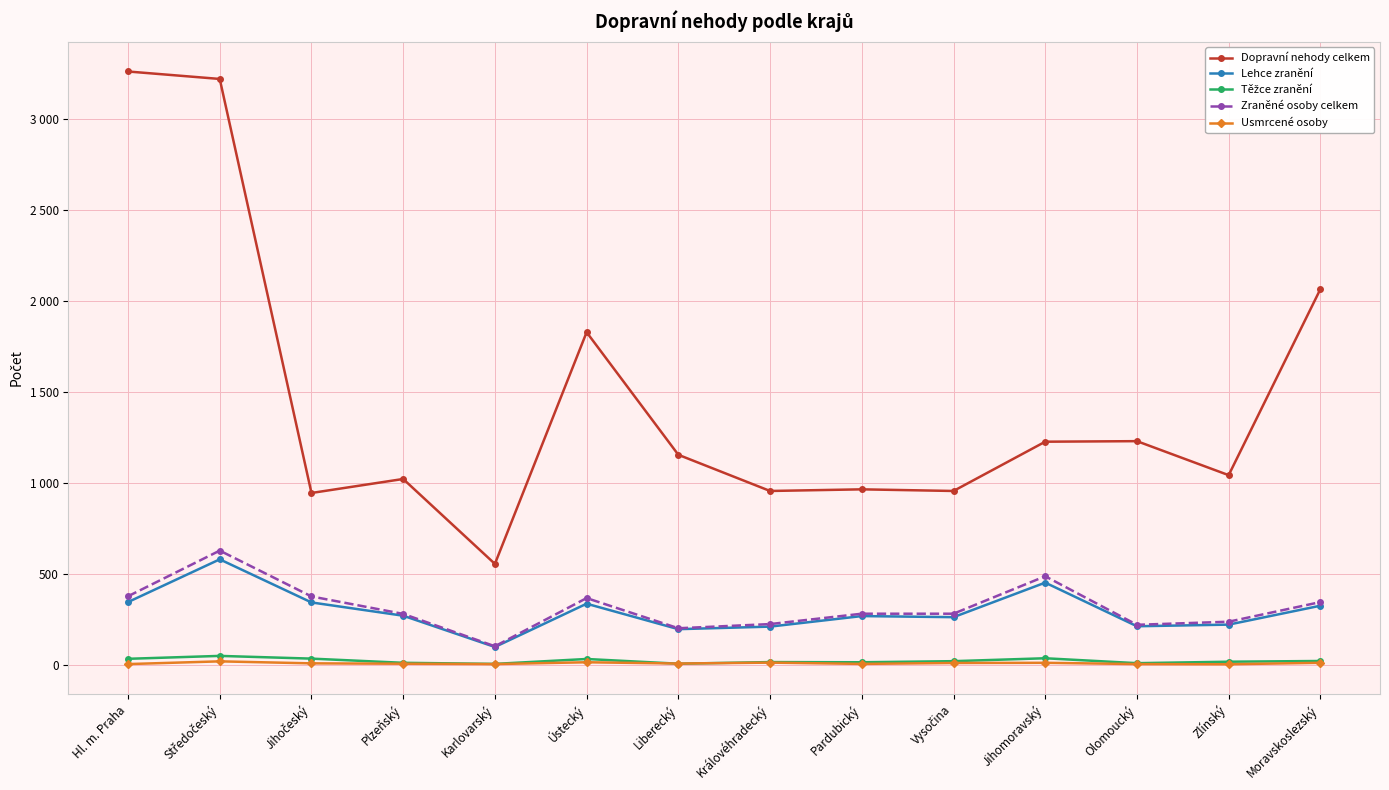

Is this an area chart (filled region under the line)?

No